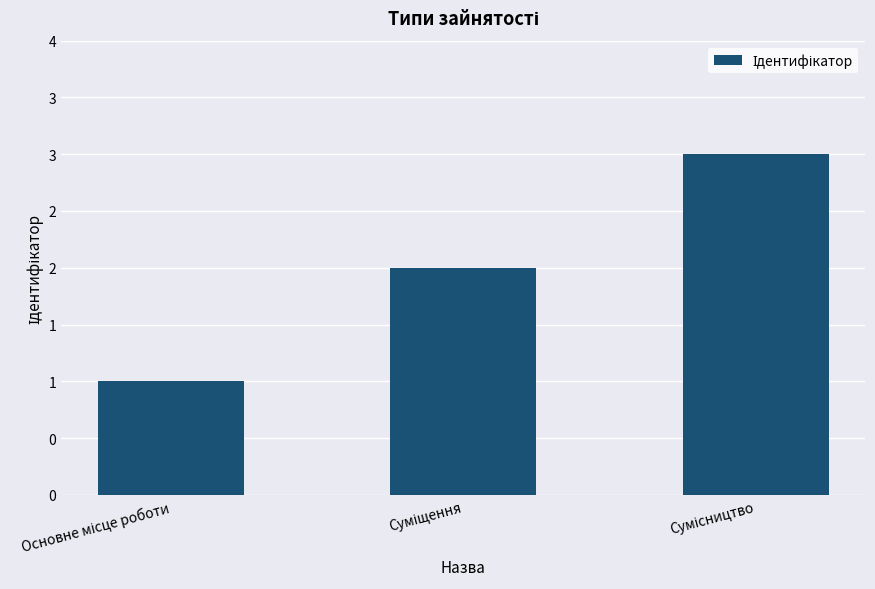

Which category has the highest value across all series?

Сумісництво